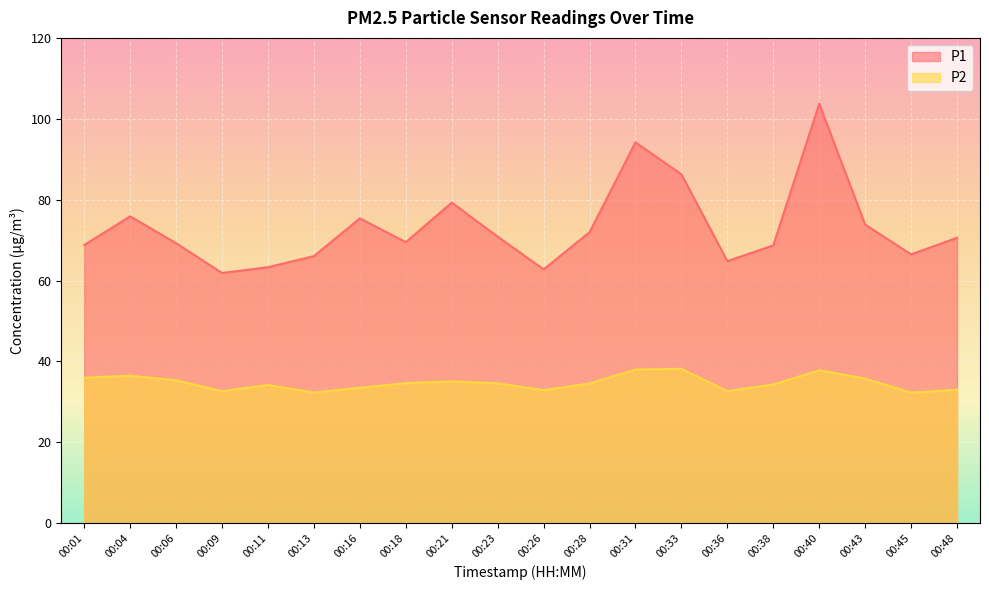

What are all the series names shown in the legend?

P1, P2